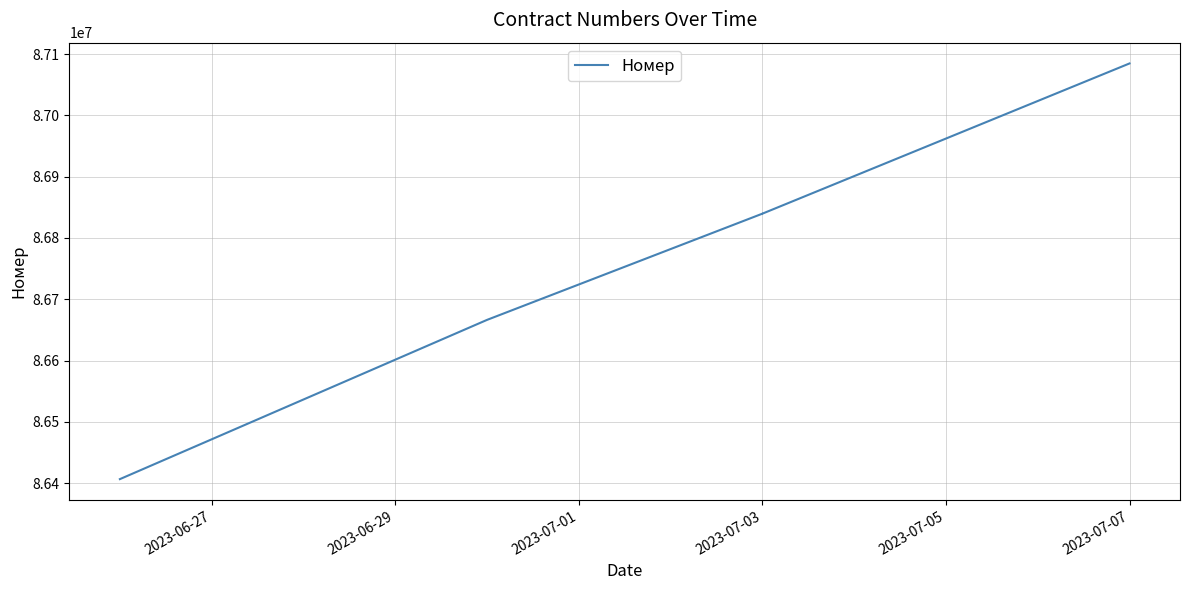

Count the number of data series in this chart.

1